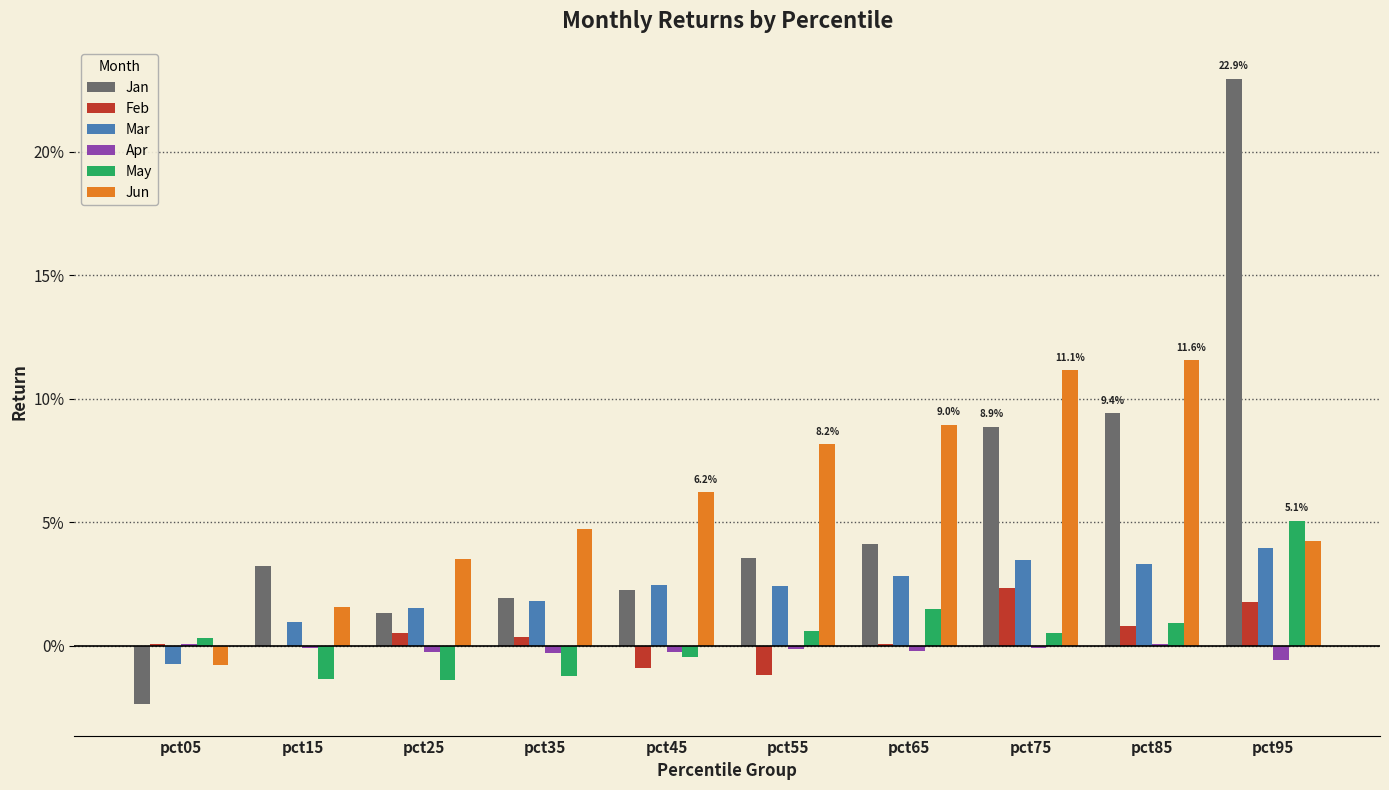

At which category is the sum across all series the highest?

pct95